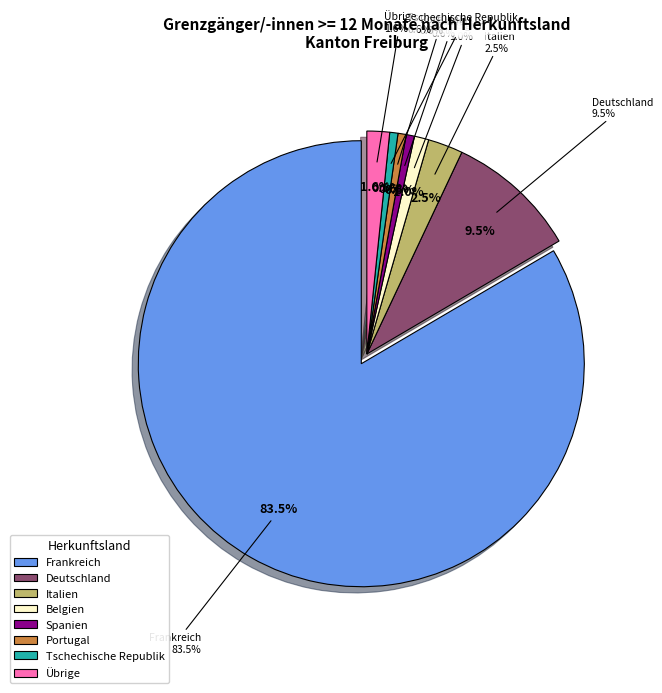

The Spanien slice represents 1% of the pie. True or false?

True